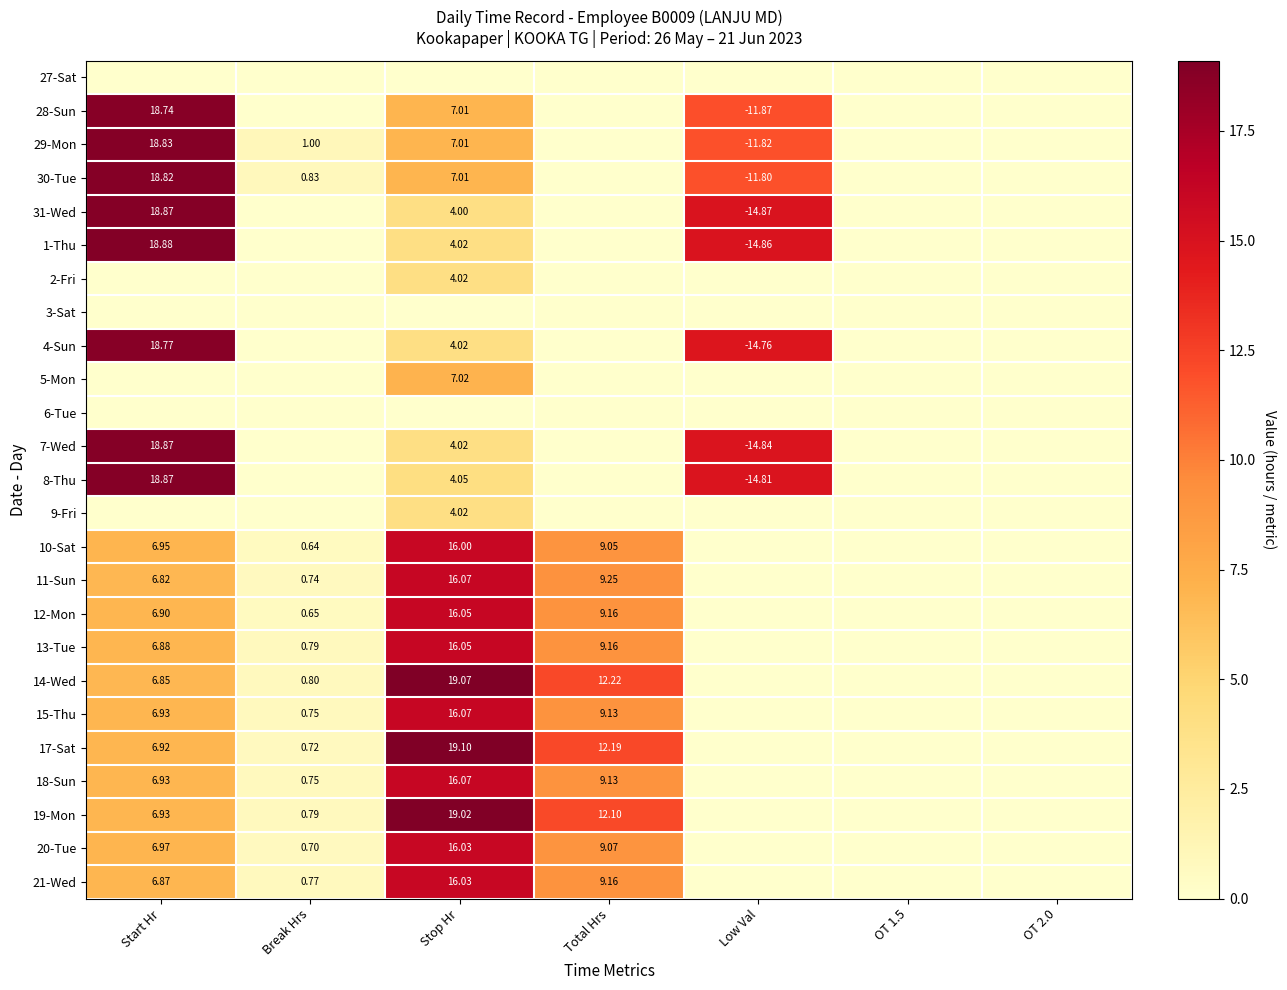

How many categories are shown in the chart?

7